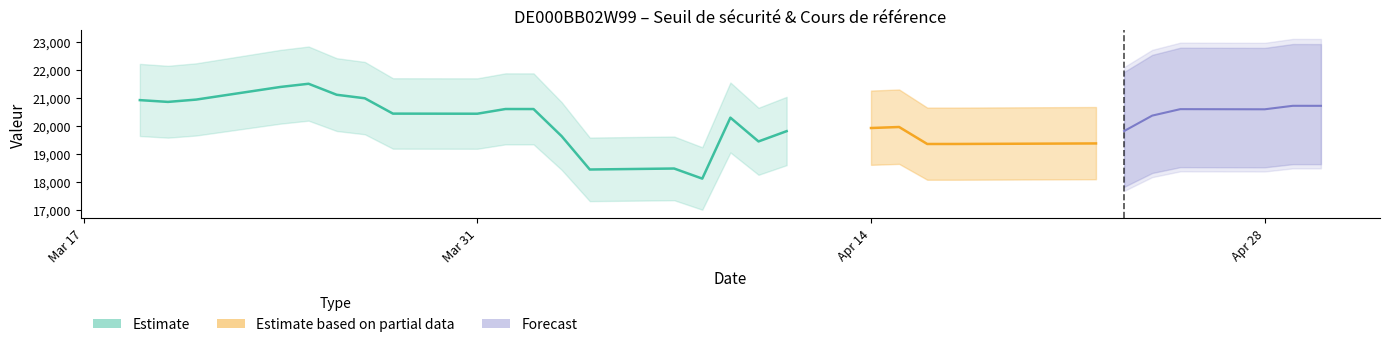

What is the minimum value shown in the chart?

18115.8